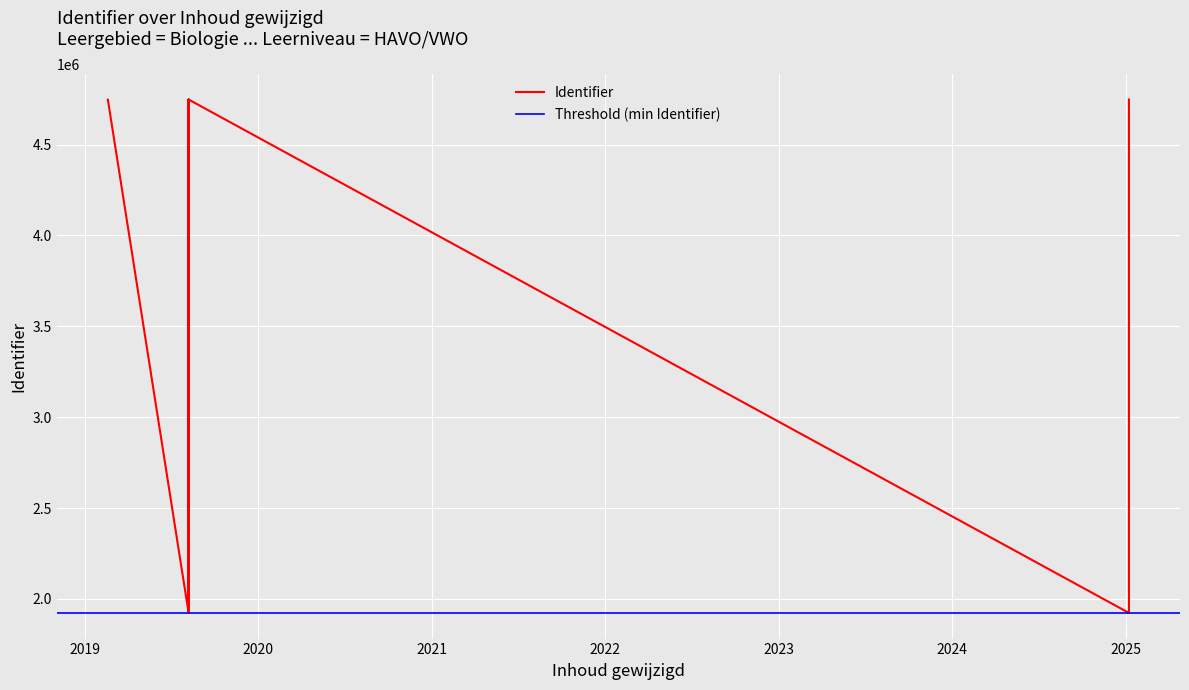

True or false: the data has more than 0 interior local peaks.

True